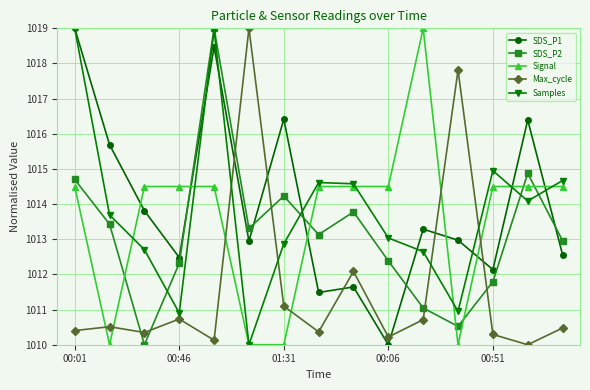

What is the greatest value displayed?

1019.0